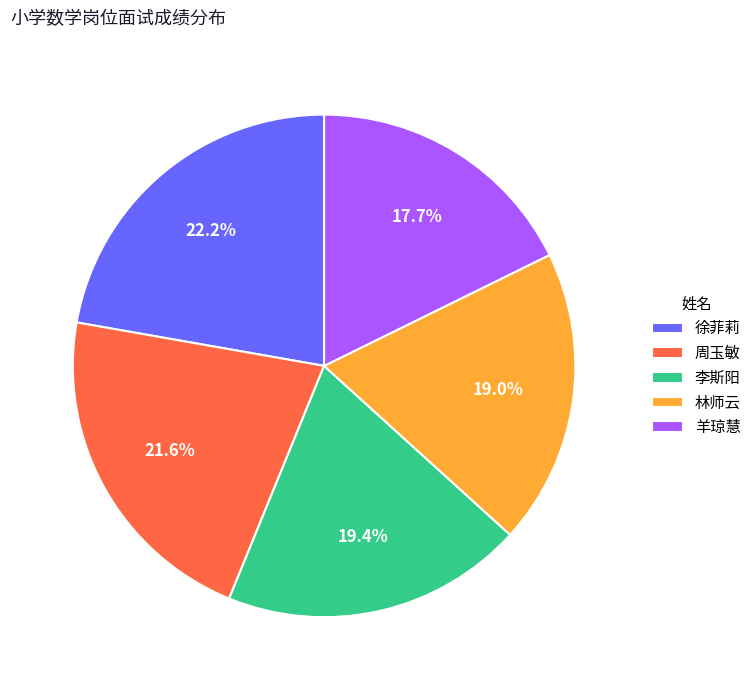

What percentage is NOT represented by 徐菲莉?

77.8%